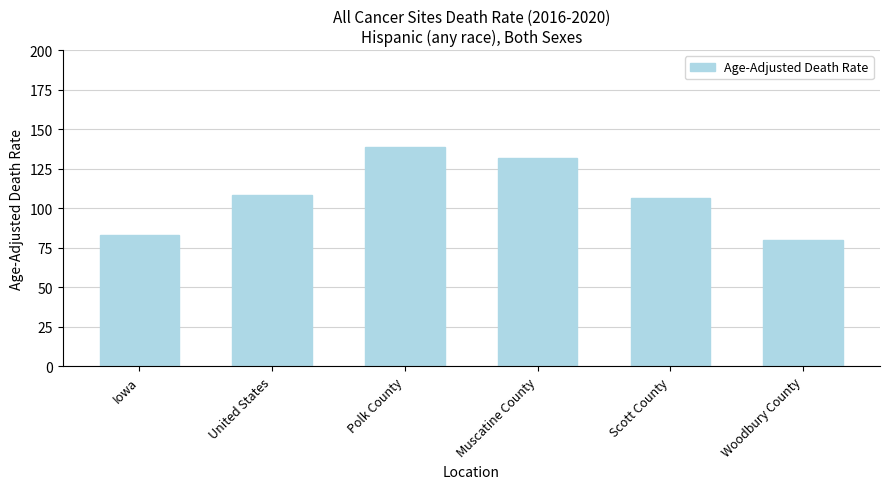

Is it true that the value at Iowa is 83.2?

True